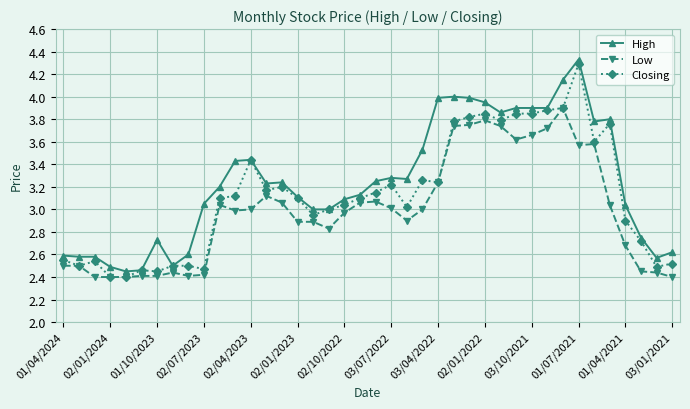

True or false: Low has more than 2 interior local peaks.

True